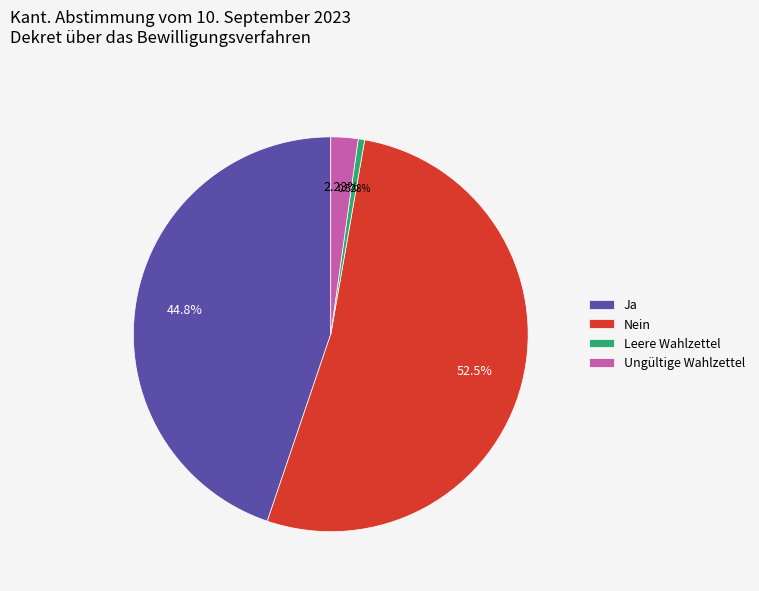

The Ja slice represents 54% of the pie. True or false?

False